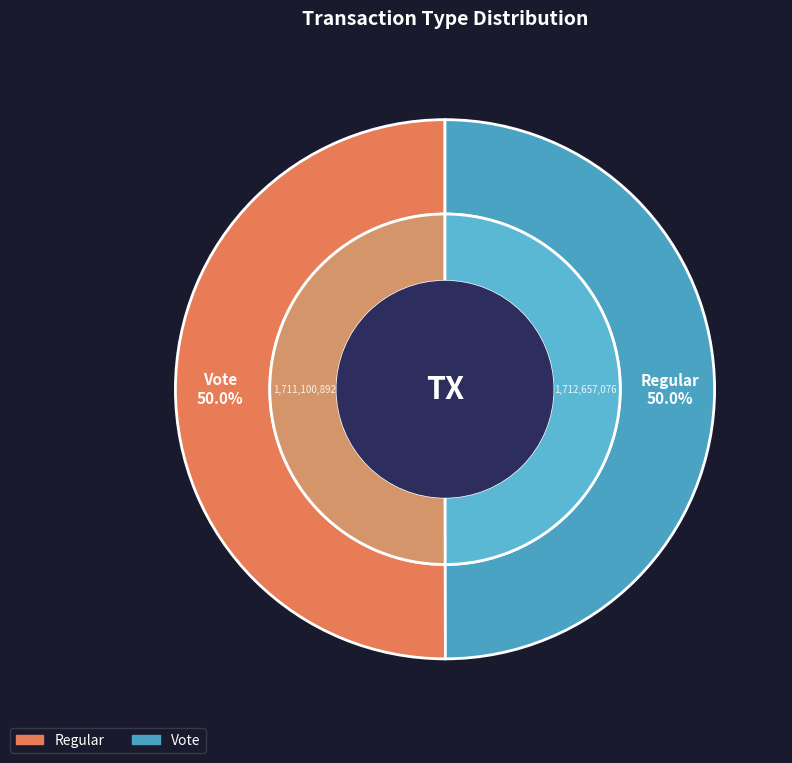

The Vote slice represents 40% of the pie. True or false?

False